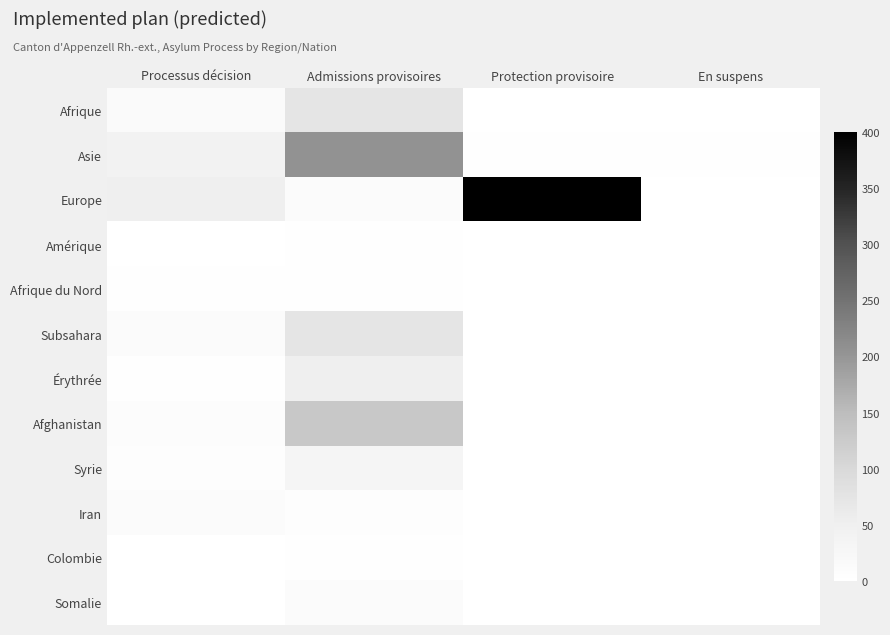

Rank the series by their maximum value, from highest to lowest.

Europe, Asie, Afghanistan, Afrique, Subsahara, Érythrée, Syrie, Iran, Somalie, Amérique, Afrique du Nord, Colombie